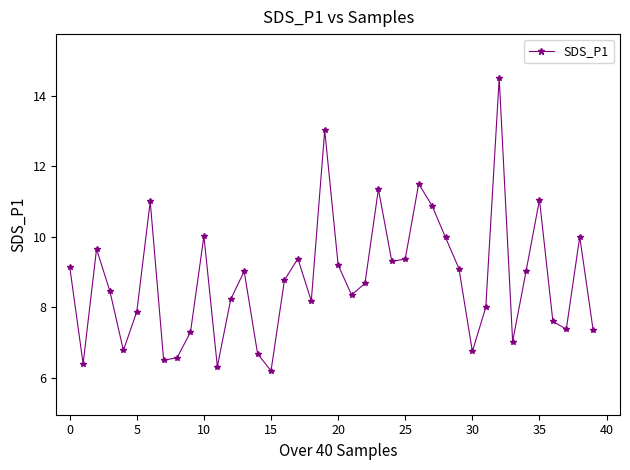

What is the greatest value displayed?

14.5